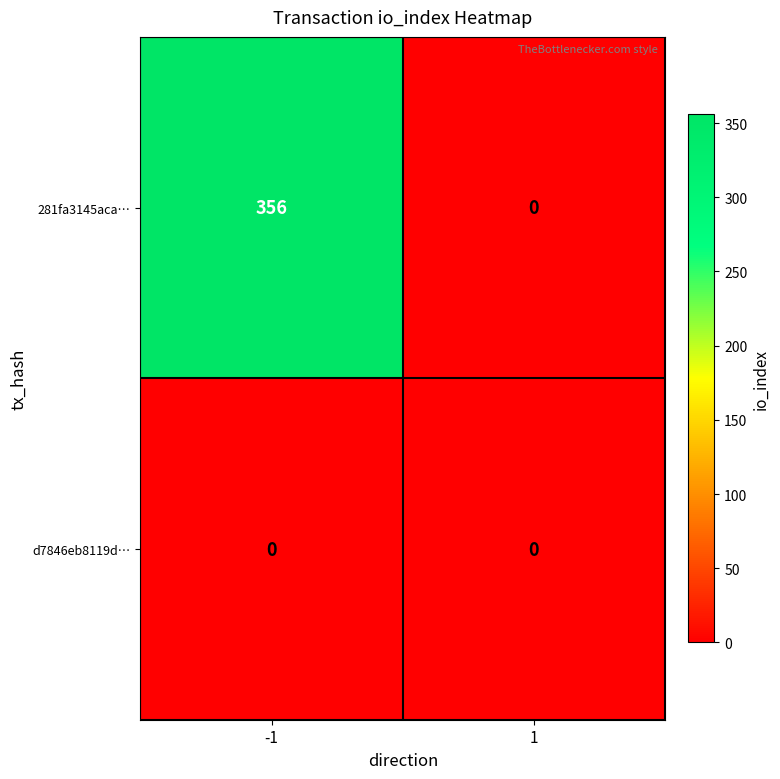

Rank the series by their average value, from lowest to highest.

d7846eb8119d…, 281fa3145aca…